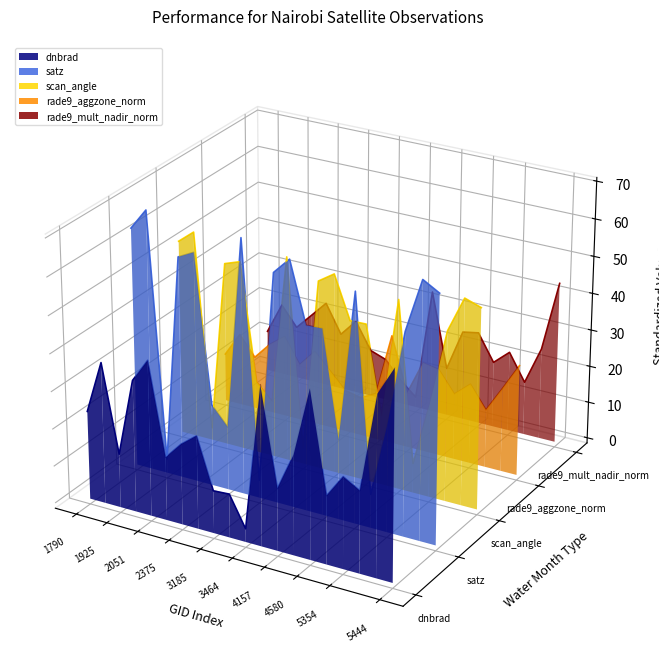

Which series has the largest total across all categories?

scan_angle